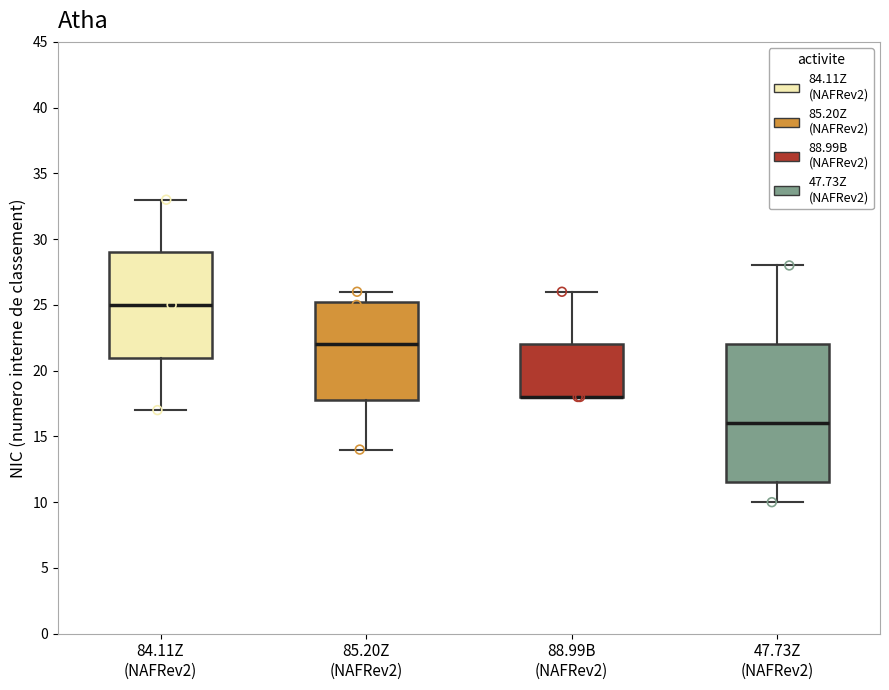

Reading left to right, read every box against the y-axis: the position of its median line, the range the box covers, and the ends of its whiskers. The values are not printed on the chart, so give them approximately, as read against the axis.

84.11Z (NAFRev2): median 25.0, box 21.0 to 29.0, whiskers 17.0 to 33.0
85.20Z (NAFRev2): median 22.0, box 18.0 to 25.5, whiskers 14.0 to 26.0
88.99B (NAFRev2): median 18.0 (drawn on the box's lower edge), box 18.0 to 22.0, whiskers 18.0 to 26.0
47.73Z (NAFRev2): median 16.0, box 11.5 to 22.0, whiskers 10.0 to 28.0